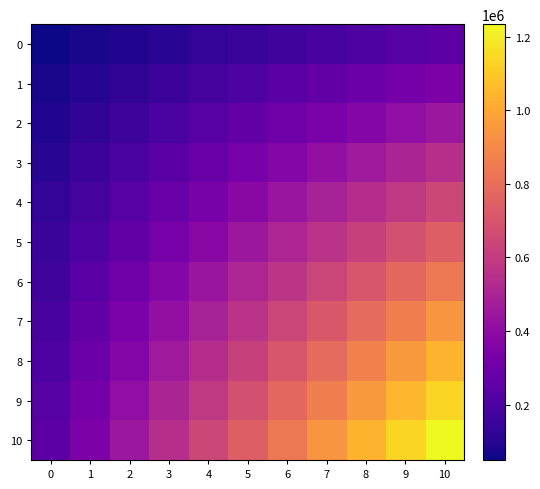

Which has a higher value, 1 or 6?

6